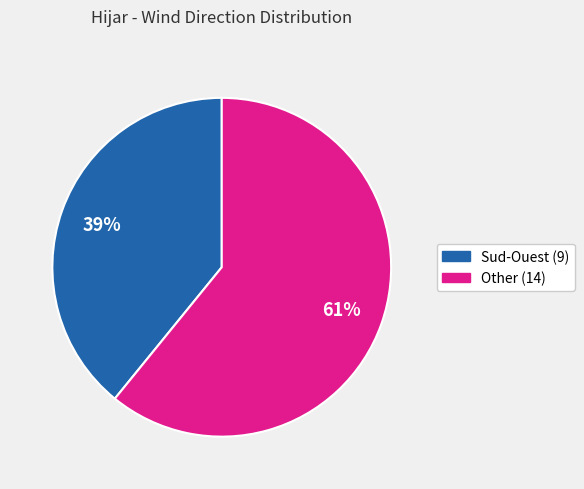

Do Other and Sud-Ouest together represent more than half of the pie?

Yes